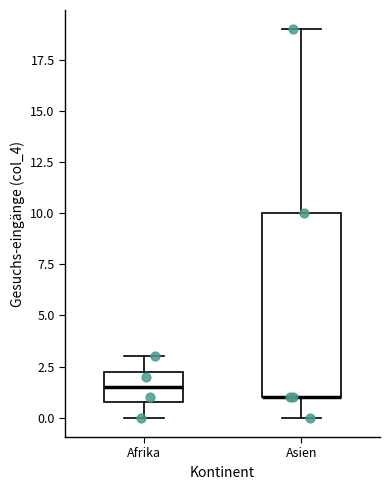

Where does the upper whisker of the box for Asien end on the y-axis? The values are not printed on the chart, so give them approximately, as read against the axis.

19.0